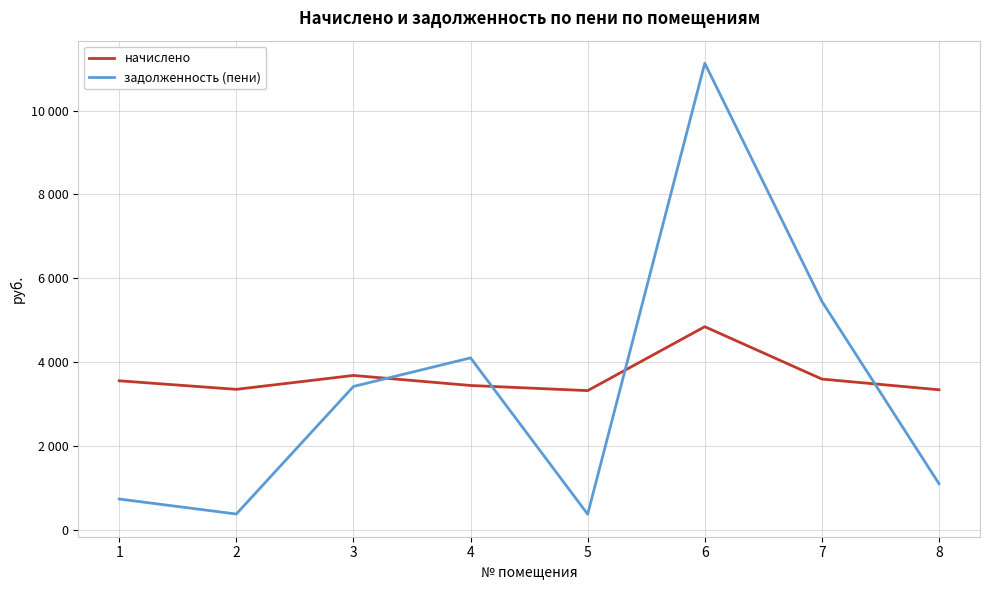

Where does the начислено series first go above 3551?

1